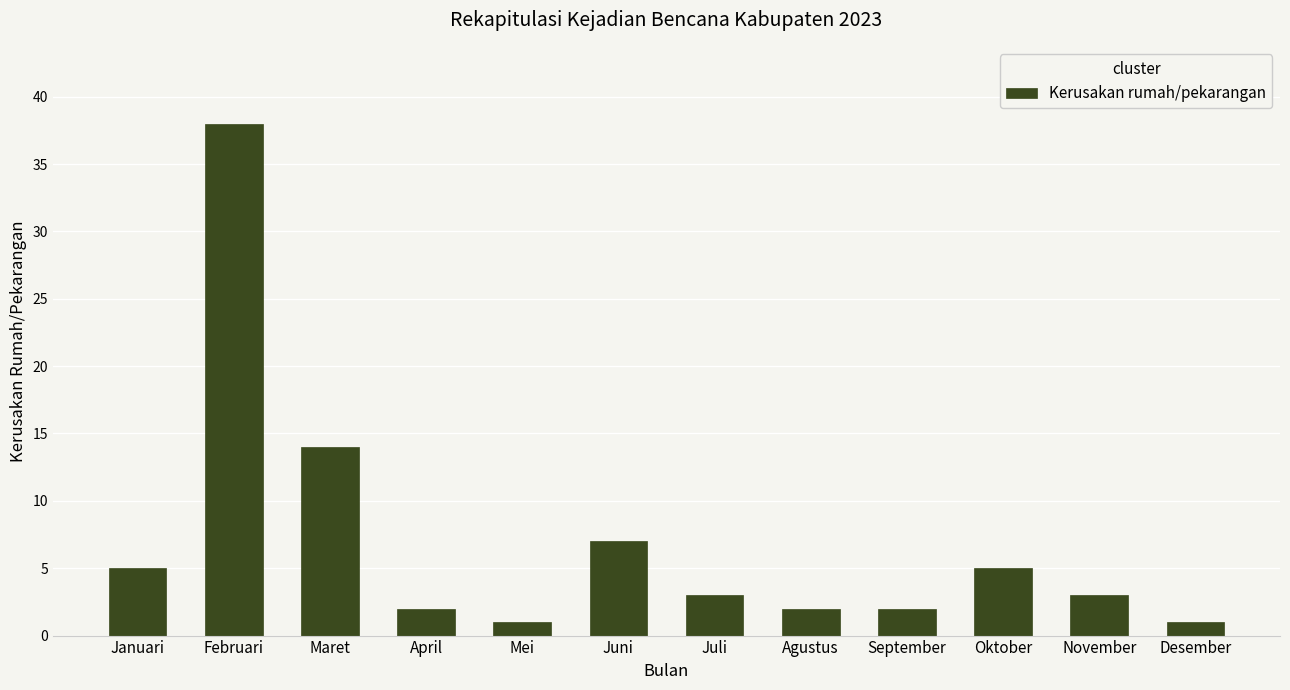

Between Februari and Mei, which is larger?

Februari